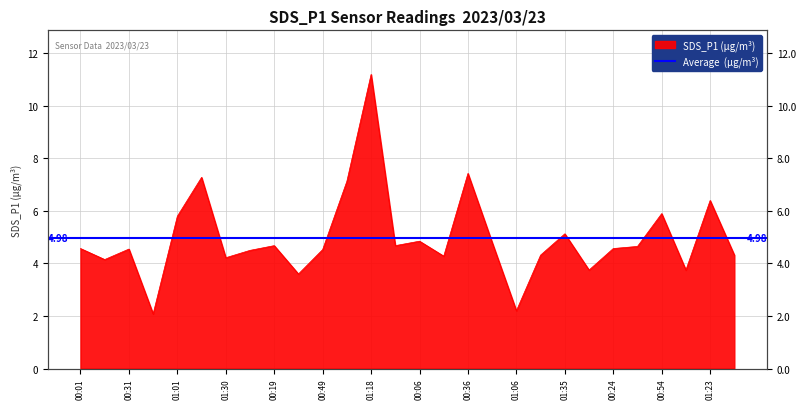

The value at 01:35 is 2.3. True or false?

False